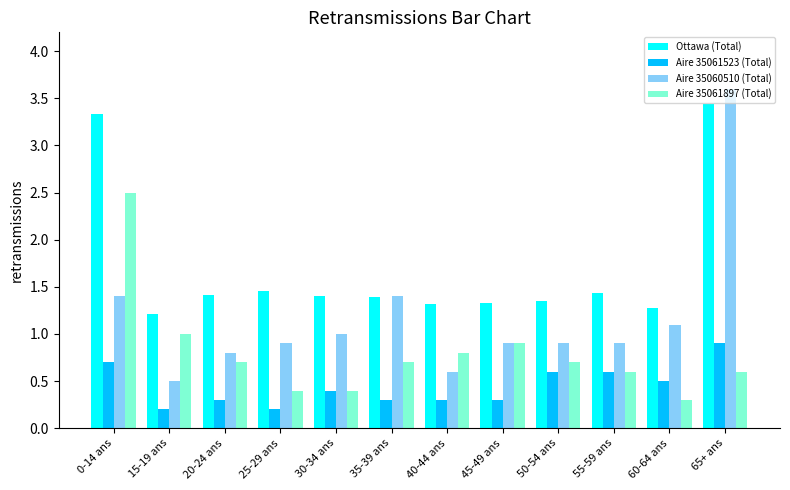

At which label does Ottawa (Total) reach its minimum?

15-19 ans